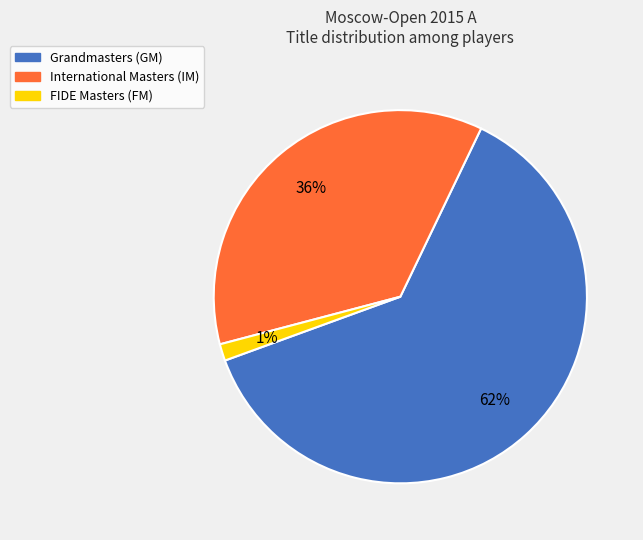

Is there a majority slice in this chart?

Yes